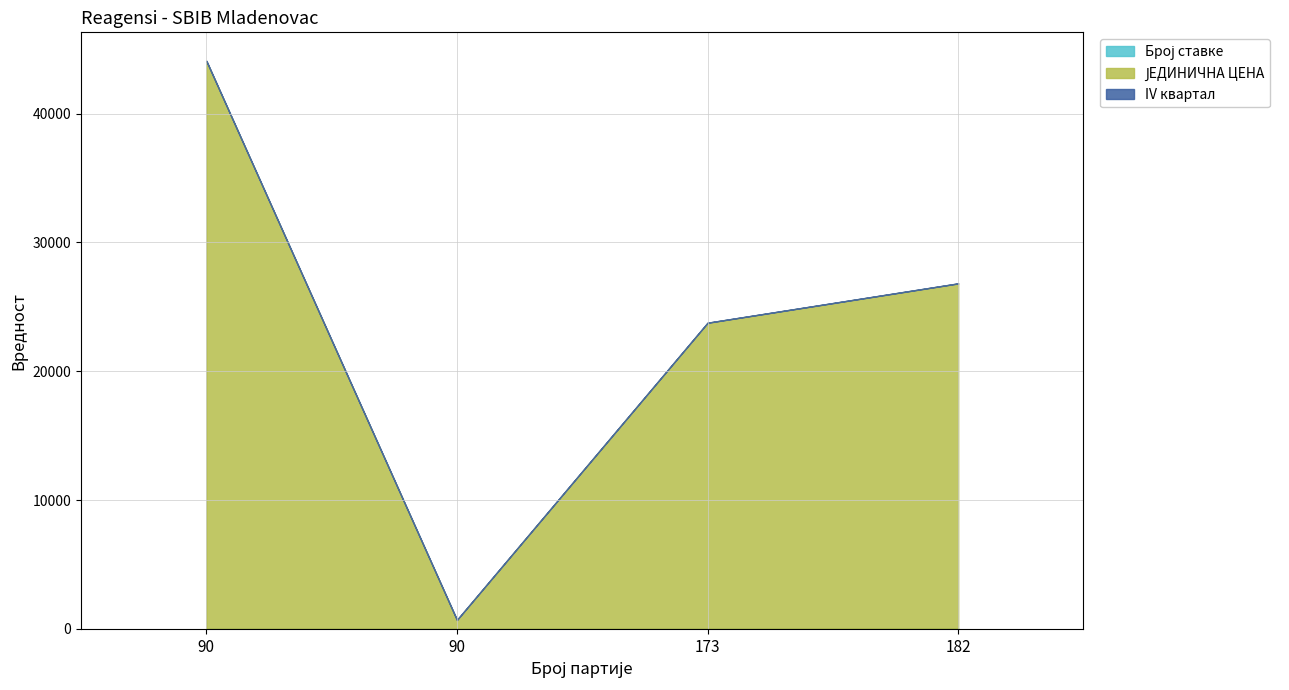

Is the value of ЈЕДИНИЧНА ЦЕНА at 90 greater than the value of Број ставке at 90?

Yes